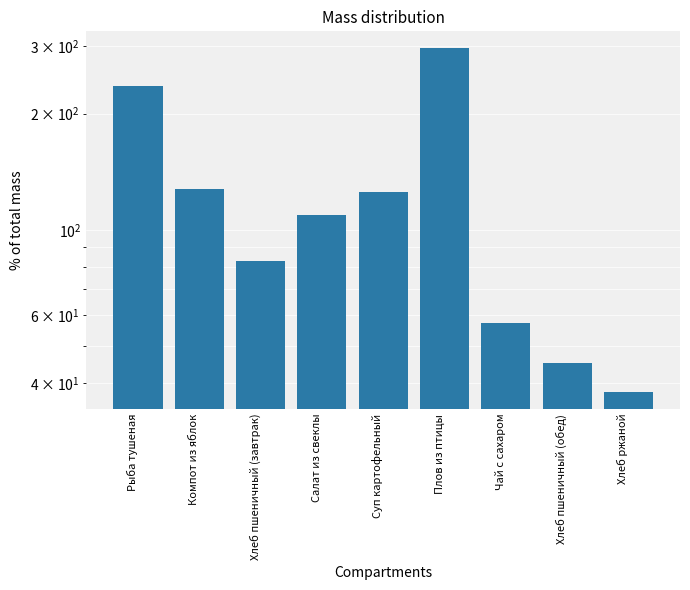

Between Чай с сахаром and Компот из яблок, which is larger?

Компот из яблок